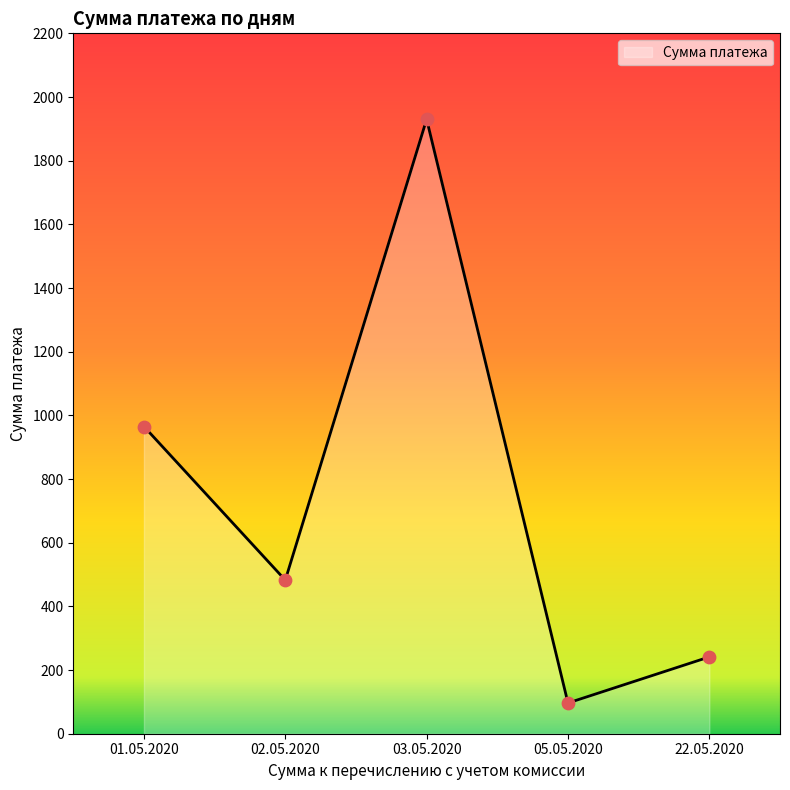

What is the ratio of the value at 01.05.2020 to the value at 22.05.2020?

4.0